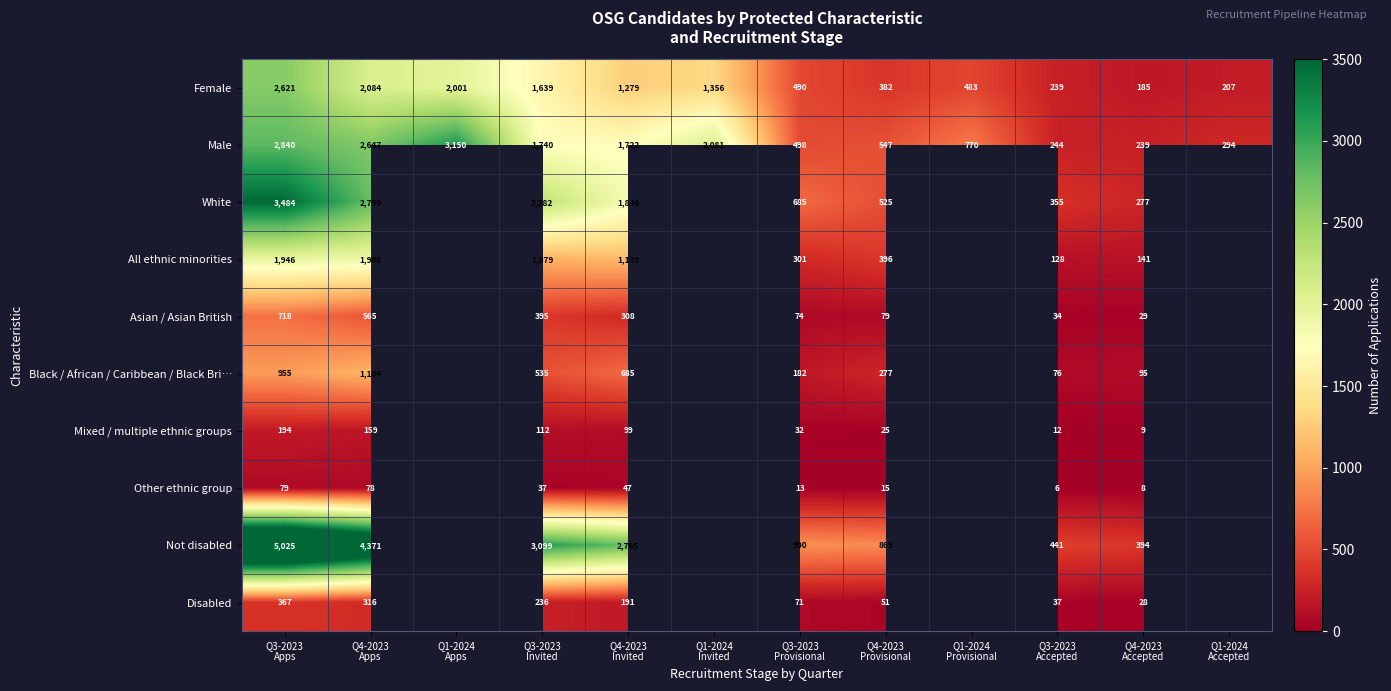

What is the total value across all series at Q4-2023
Accepted?

1405.0